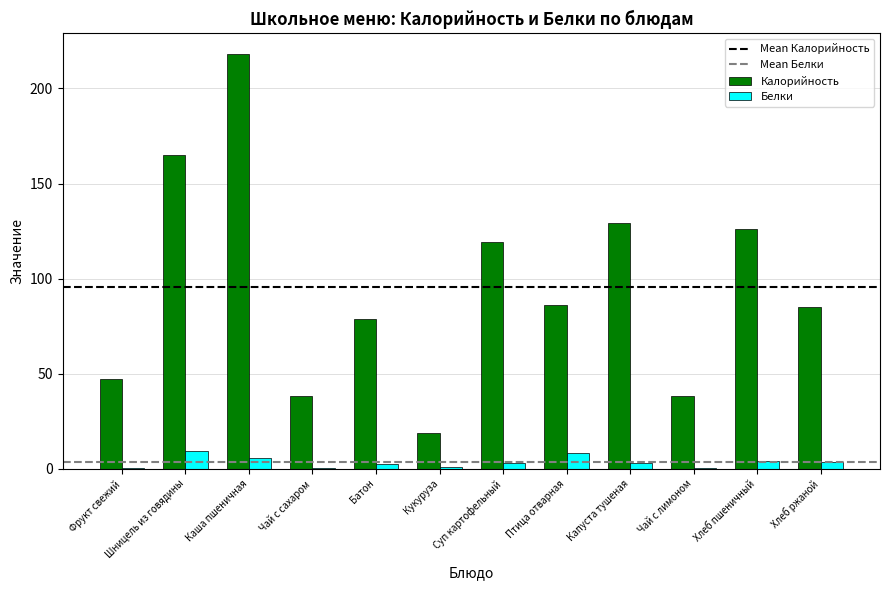

What is the sum of all Белки values?

40.9